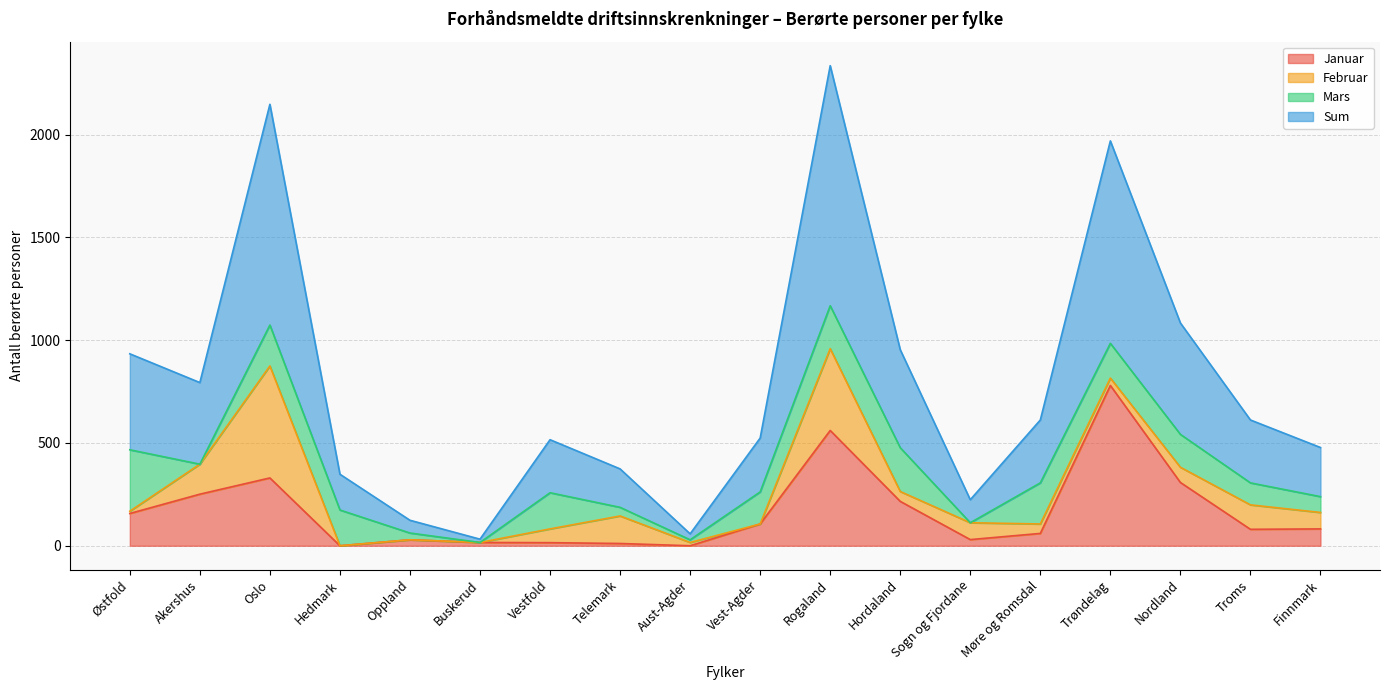

True or false: Sum has more than 0 interior local peaks.

True